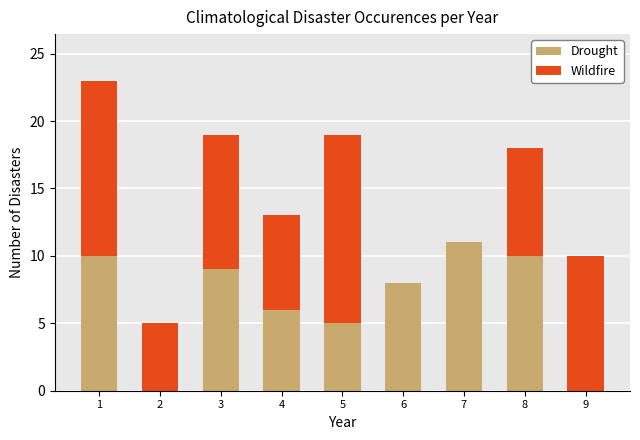

True or false: Drought has a value of 10 at 1.

True